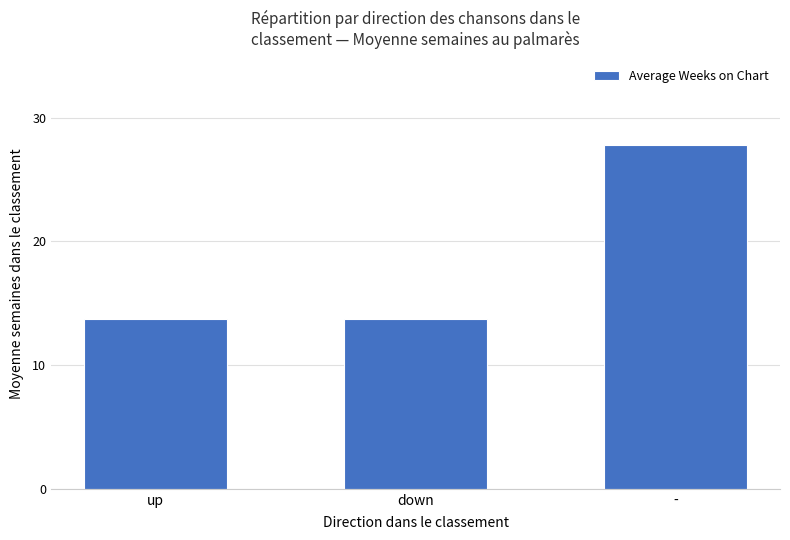

What is the average value?

18.4